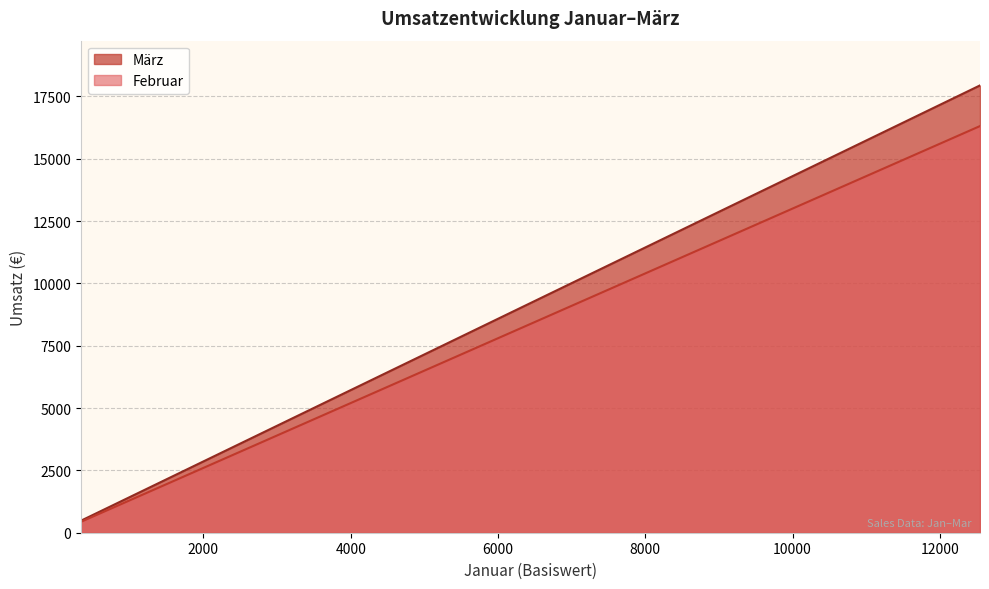

Which series has the largest total across all categories?

März